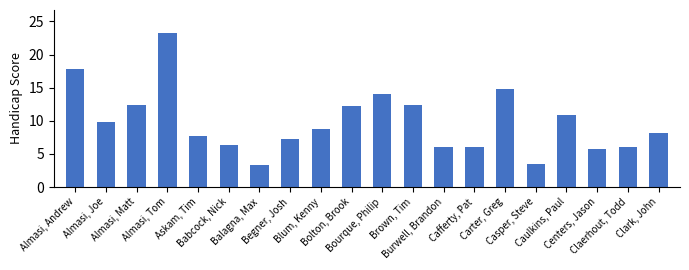

What is the change in value from Bolton, Brook to Burwell, Brandon?

-6.2